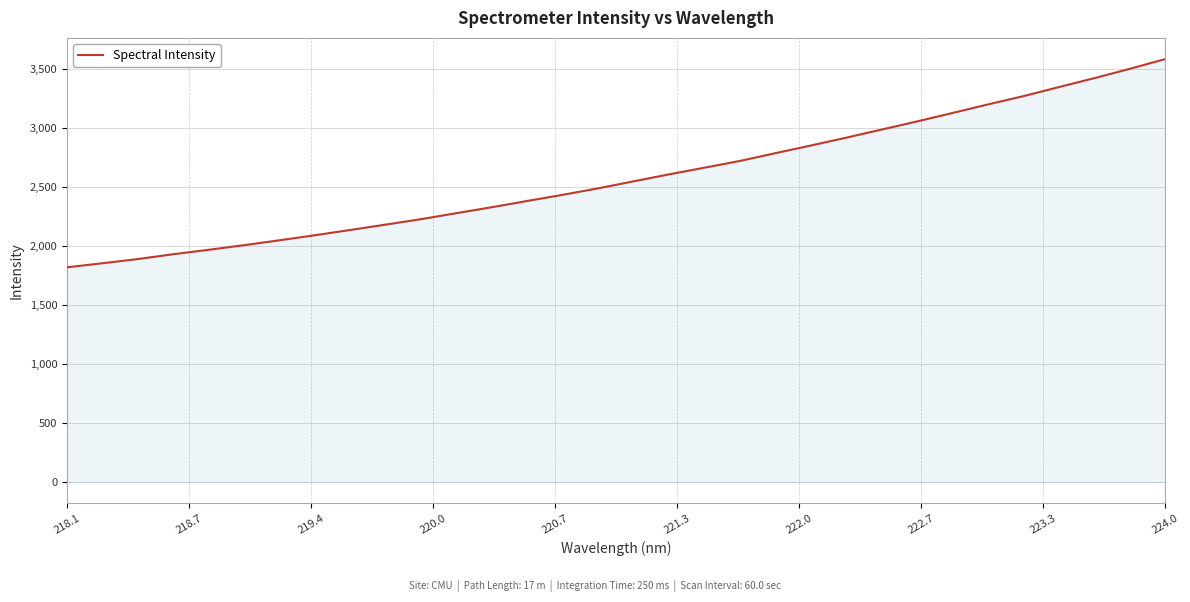

True or false: there are more than 0 points higher than both neighbors.

False